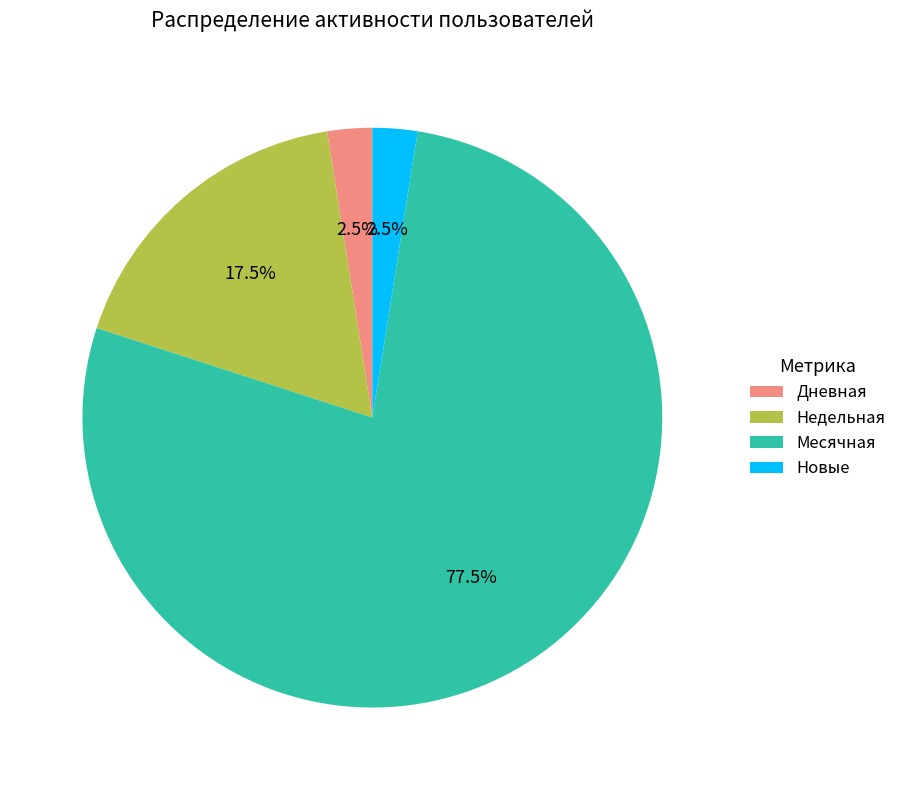

What is the largest slice in the pie chart?

Месячная